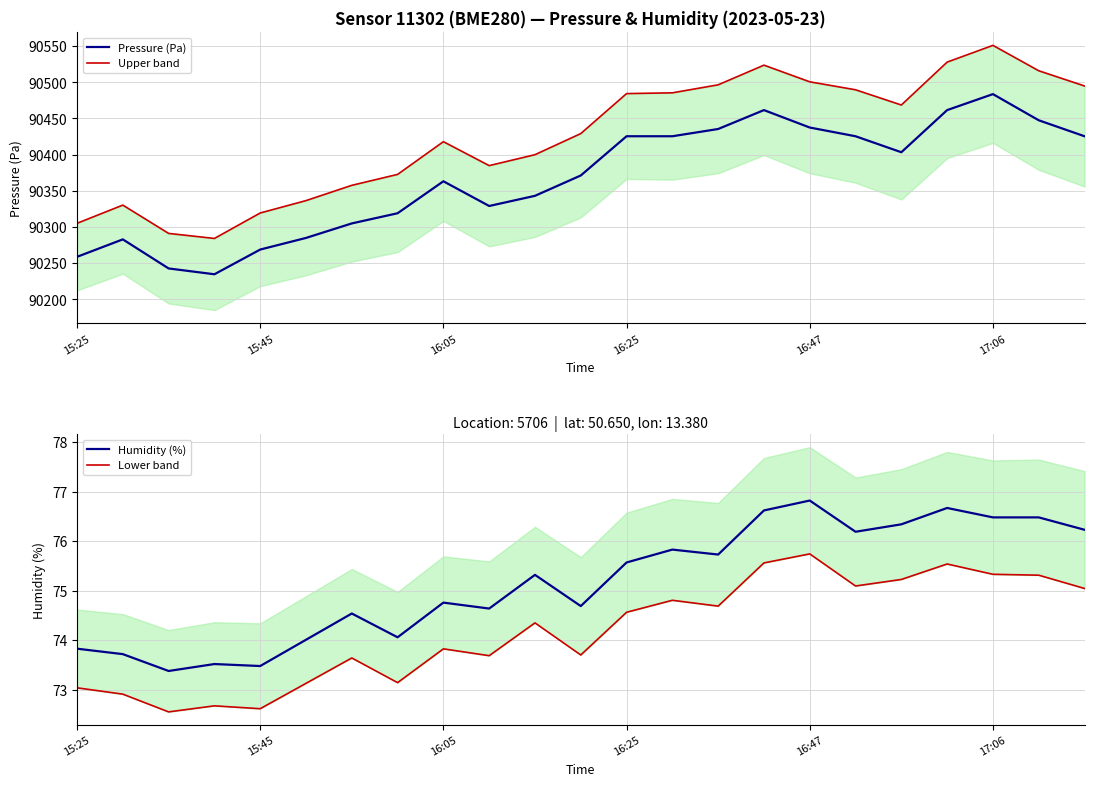

True or false: Pressure (Pa) has more than 1 points higher than both neighbors.

True